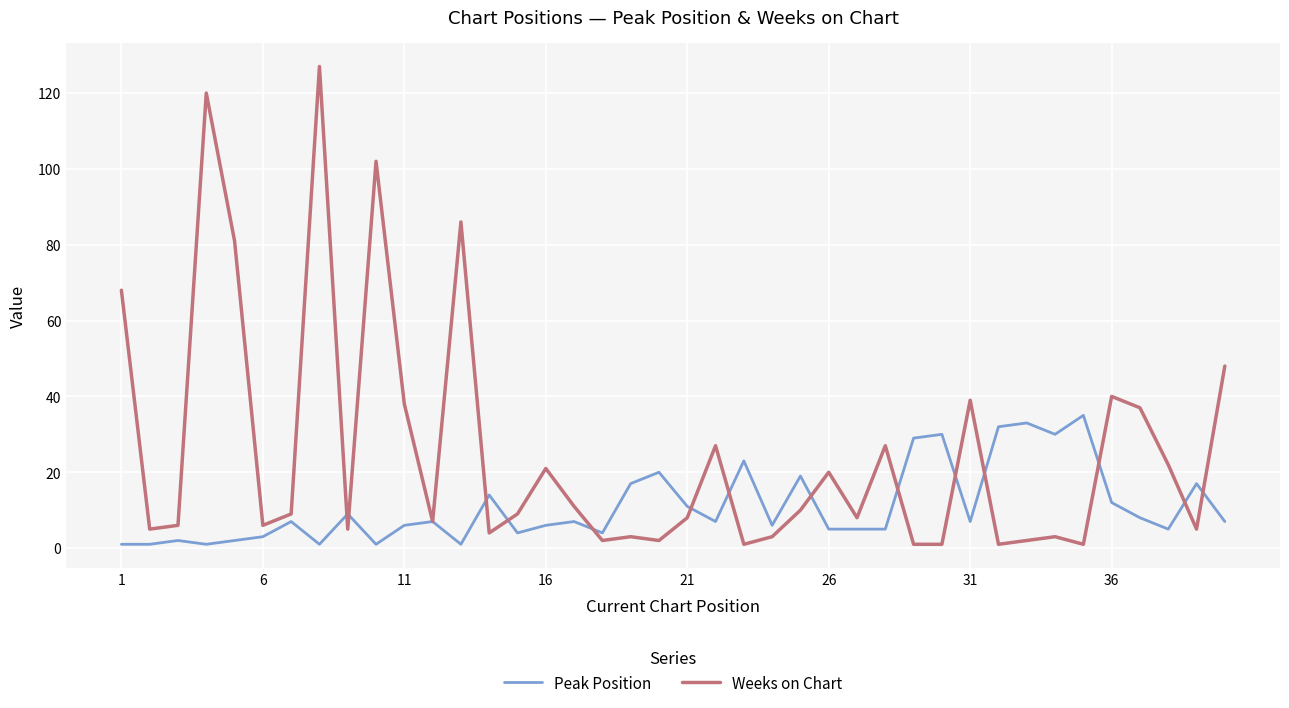

Which series has the largest range (max minus min)?

Weeks on Chart